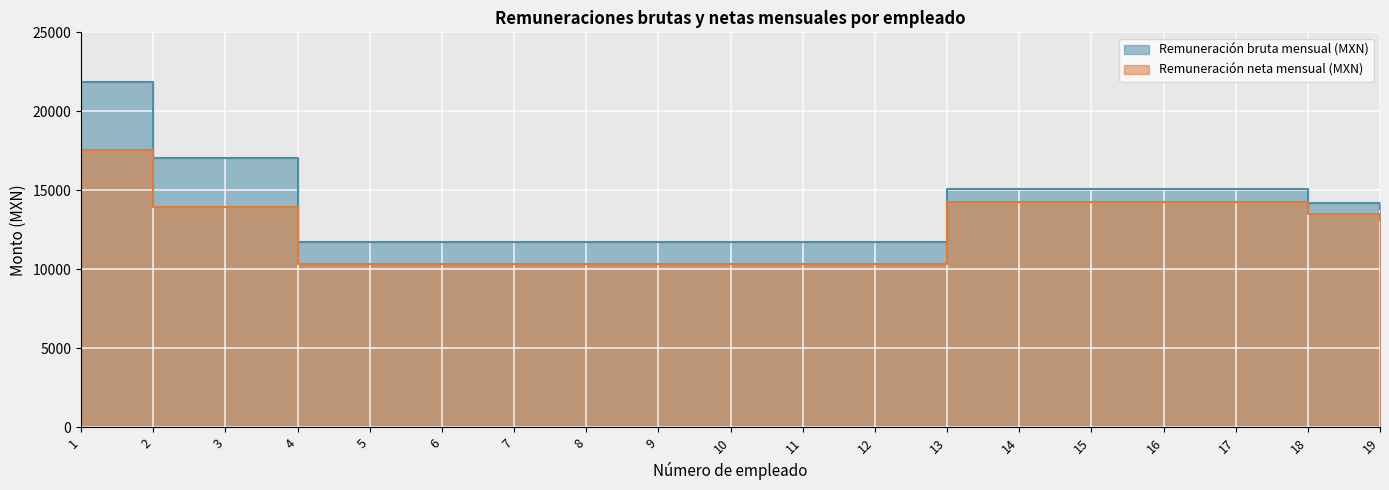

What is the approximate value of Remuneración neta mensual (MXN) at 6?

10326.0